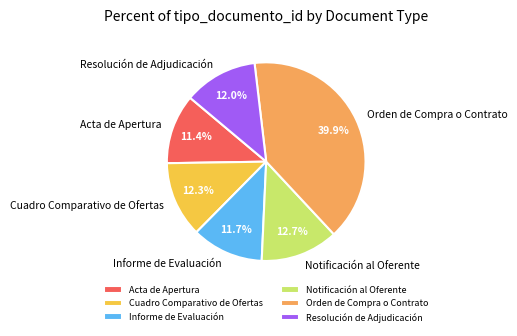

True or false: Acta de Apertura accounts for 11% of the total.

True